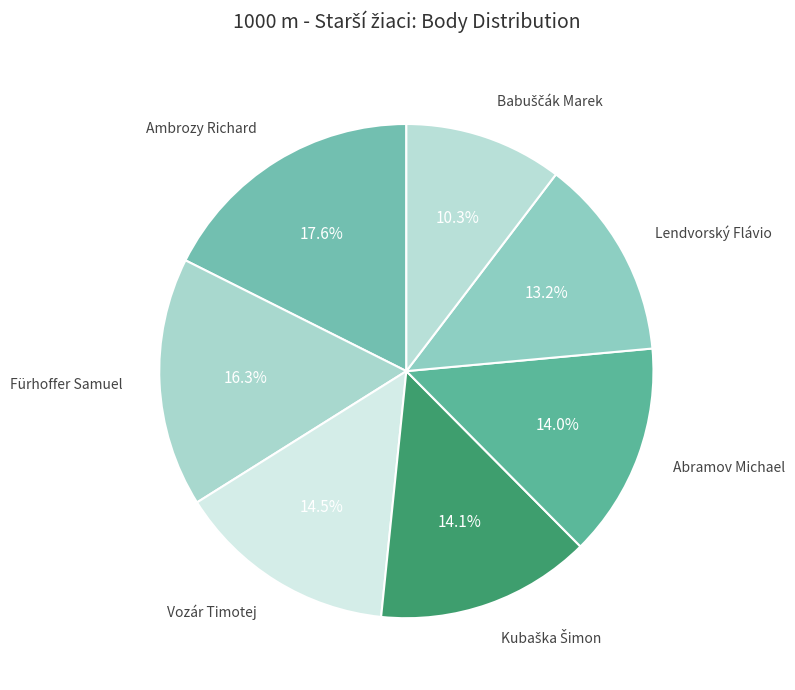

How many slices are in this pie chart?

7